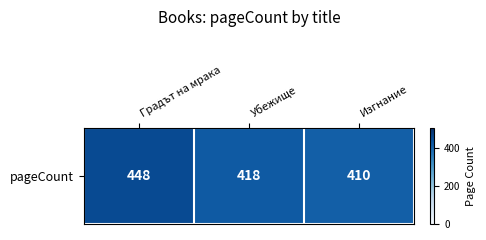

What is the approximate value at Изгнание?

410